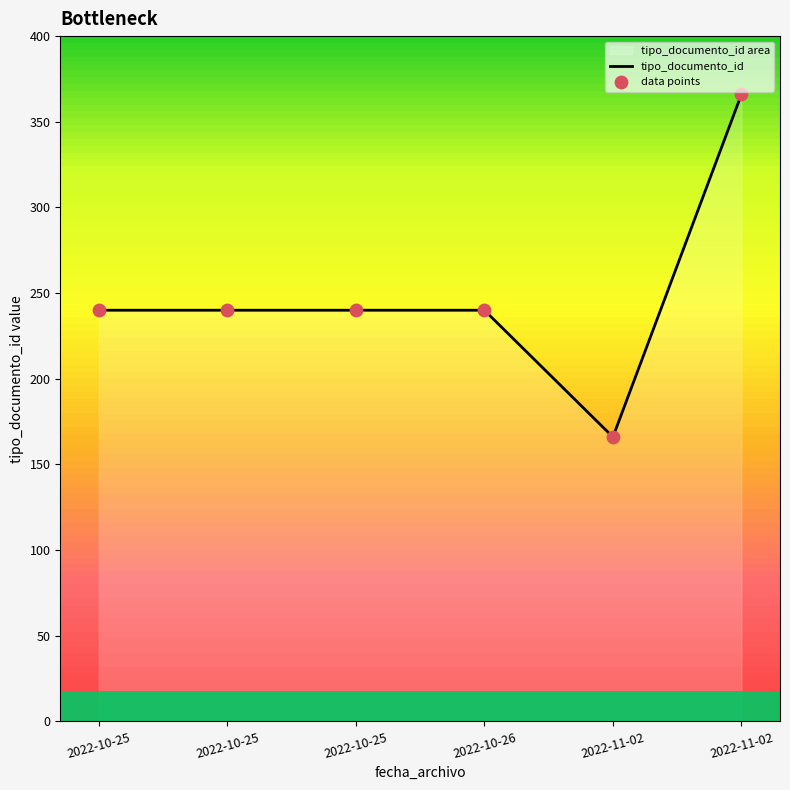

Which series has the largest total across all categories?

tipo_documento_id